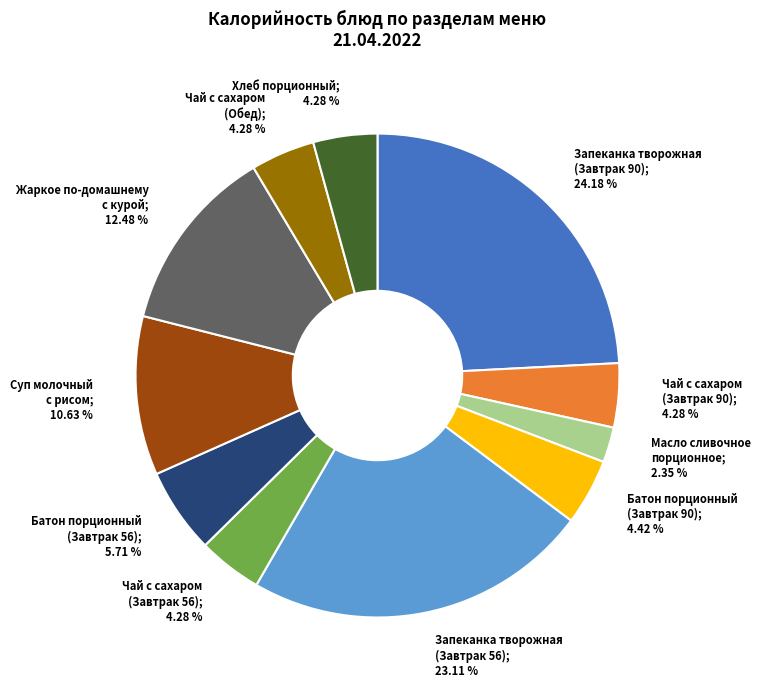

Is there a majority slice in this chart?

No